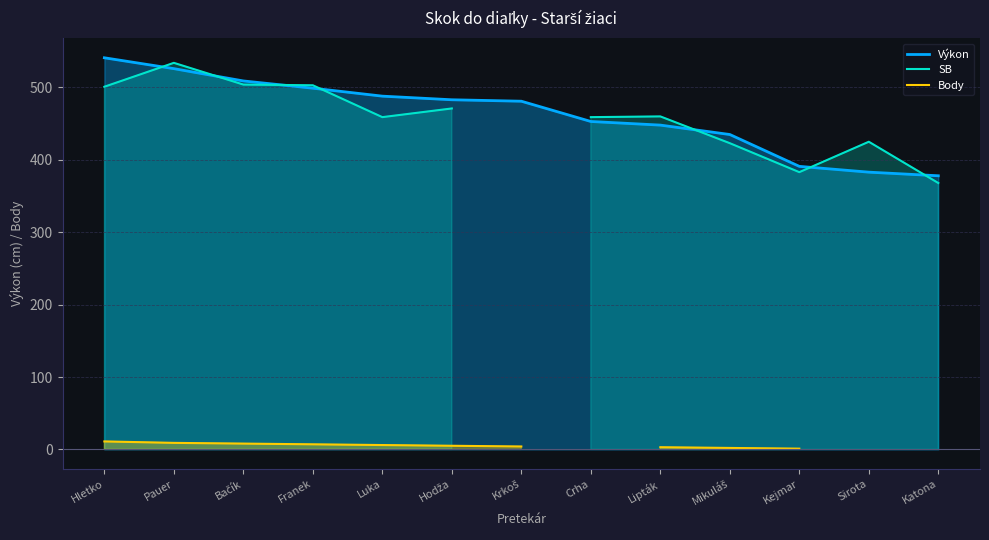

True or false: Výkon has a value of 526 at Pauer.

True